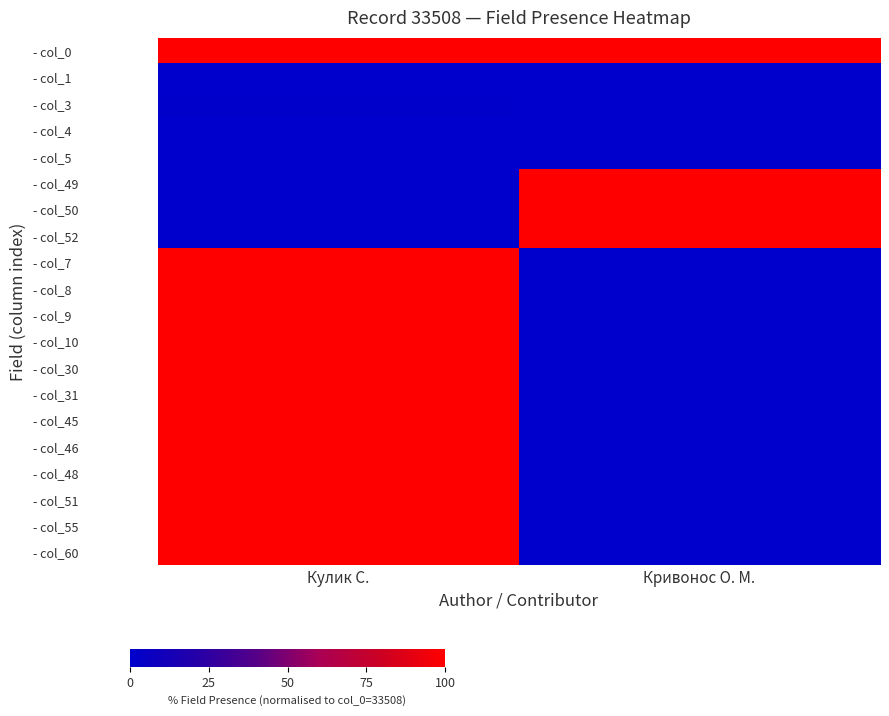

Count the number of categories in the chart.

2